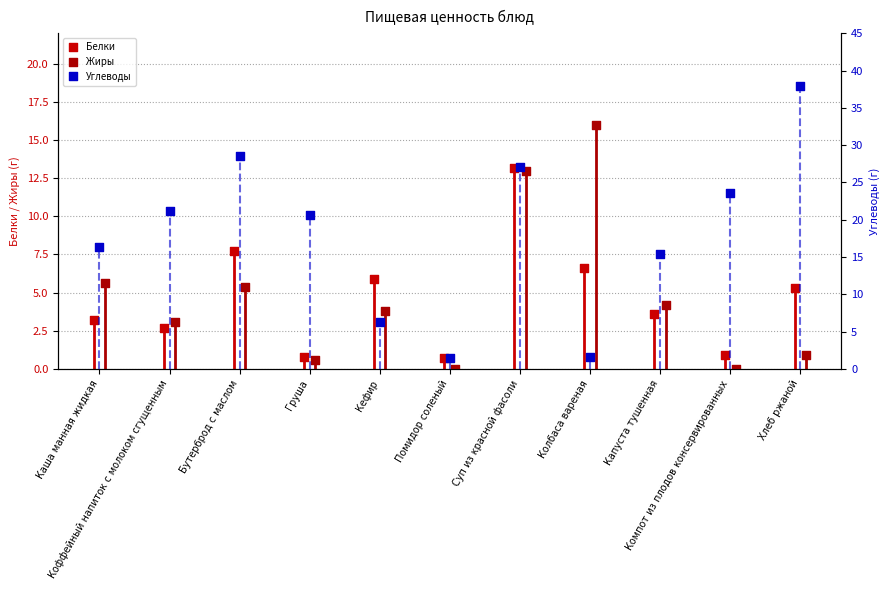

At which category is the sum across all series the highest?

Суп из красной фасоли